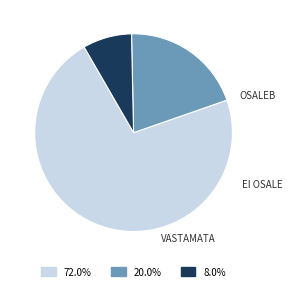

Is there a majority slice in this chart?

Yes